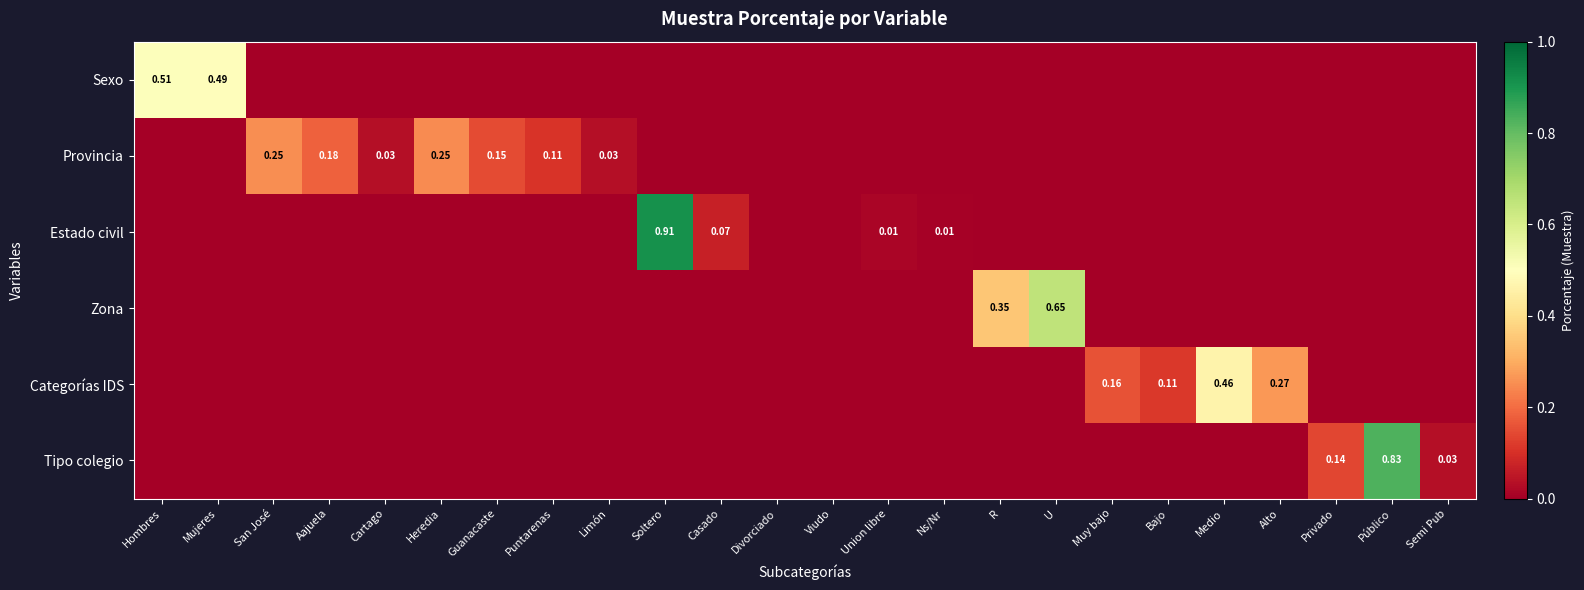

At Casado, list the series in order from largest to smallest.

Estado civil, Sexo, Provincia, Zona, Categorías IDS, Tipo colegio